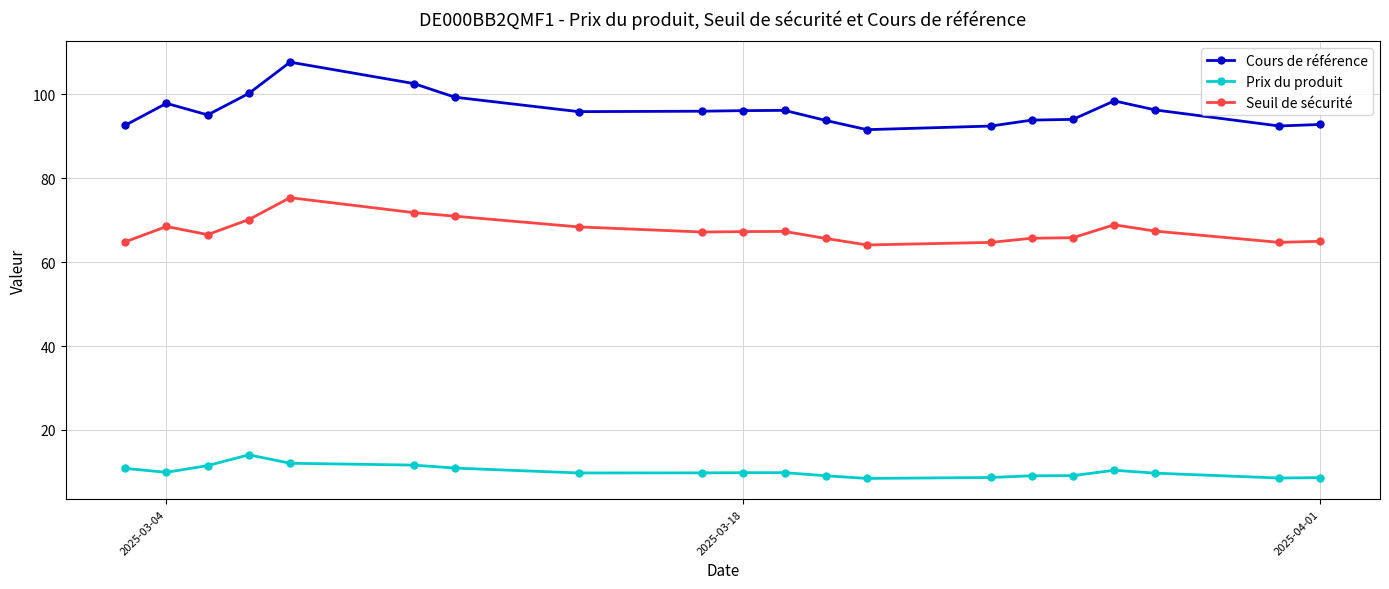

How many lines are shown in the chart?

3